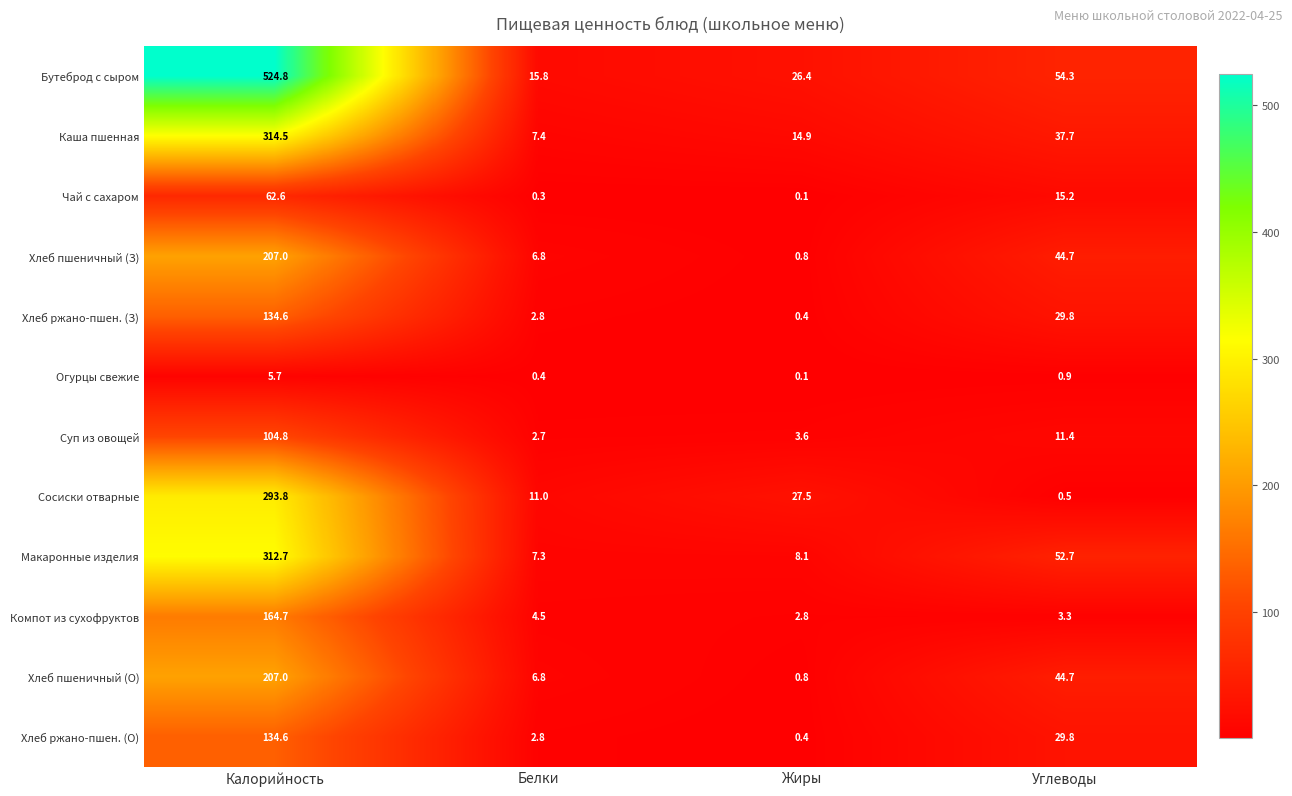

List the labels in order of Хлеб ржано-пшен. (О) value, largest first.

Калорийность, Углеводы, Белки, Жиры